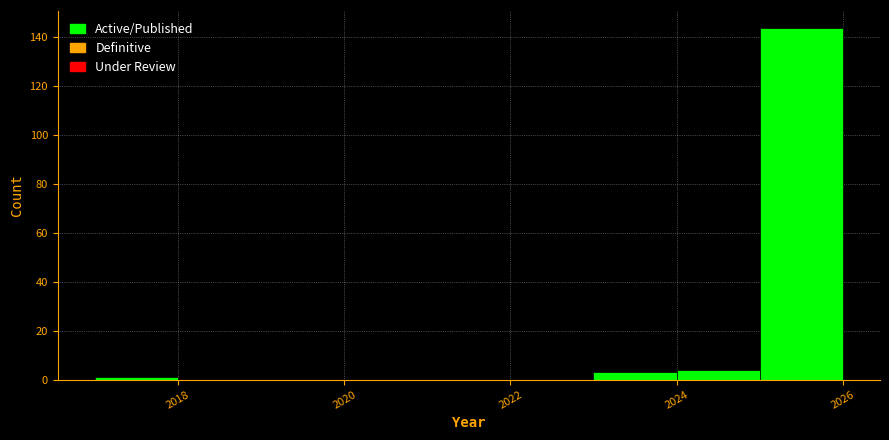

Over which range of the x-axis is the bar tallest?

2025 to 2026